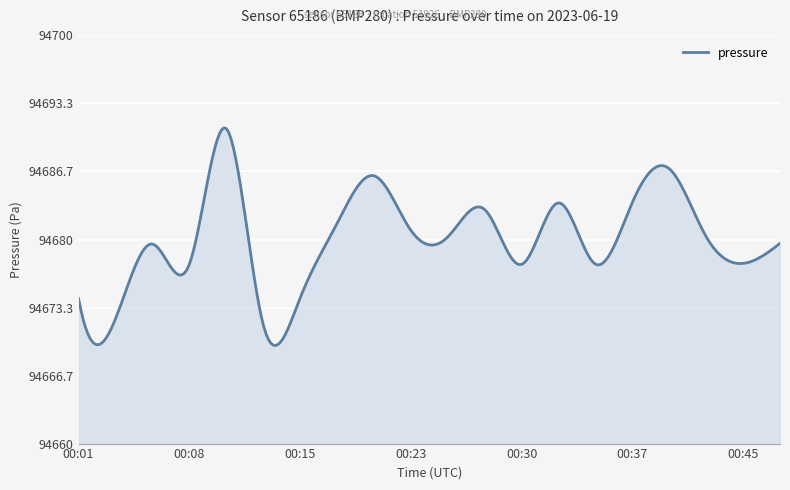

What is the greatest value displayed?

94690.9